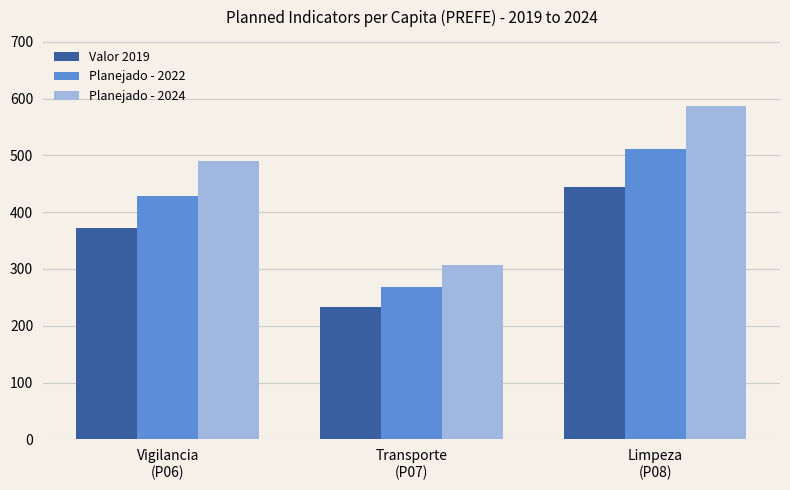

What position from the left is Limpeza
(P08)?

3